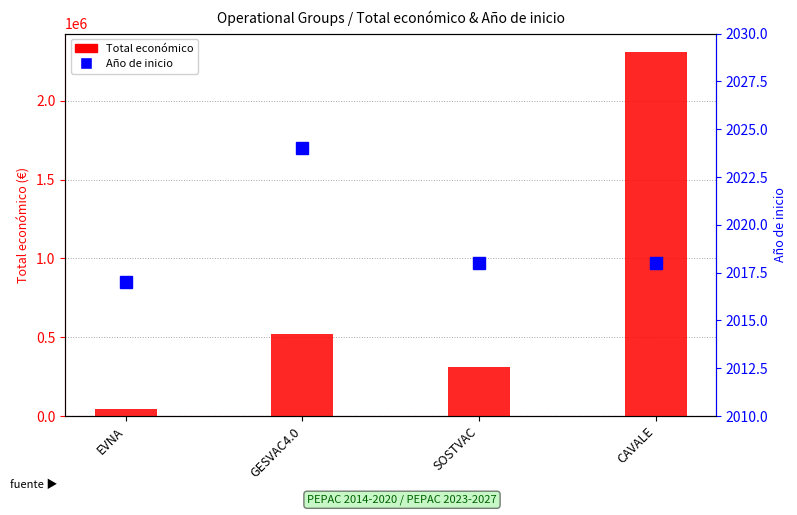

At which label does Año de inicio first exceed 2018?

GESVAC4.0